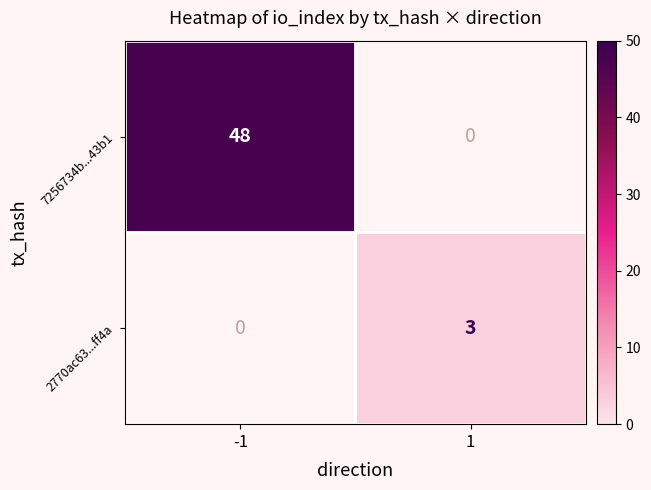

True or false: 7256734b...43b1 has a value of 48 at -1.

True